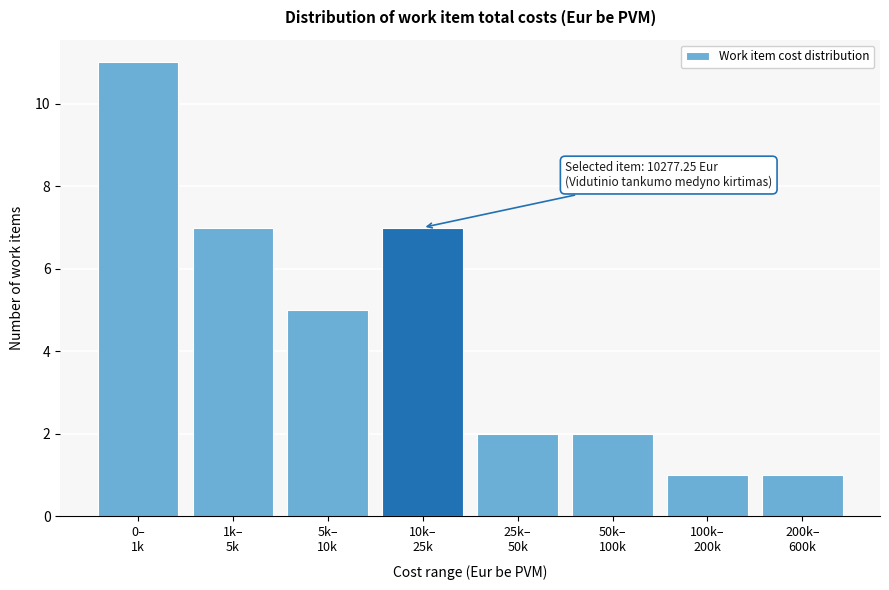

Reading left to right, transcribe all the data shown in this chart.

11	7	5	7	2	2	1	1